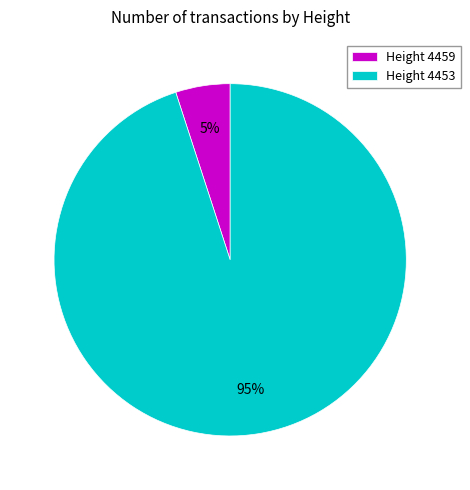

To the nearest percent, what portion does Height 4453 represent?

95%